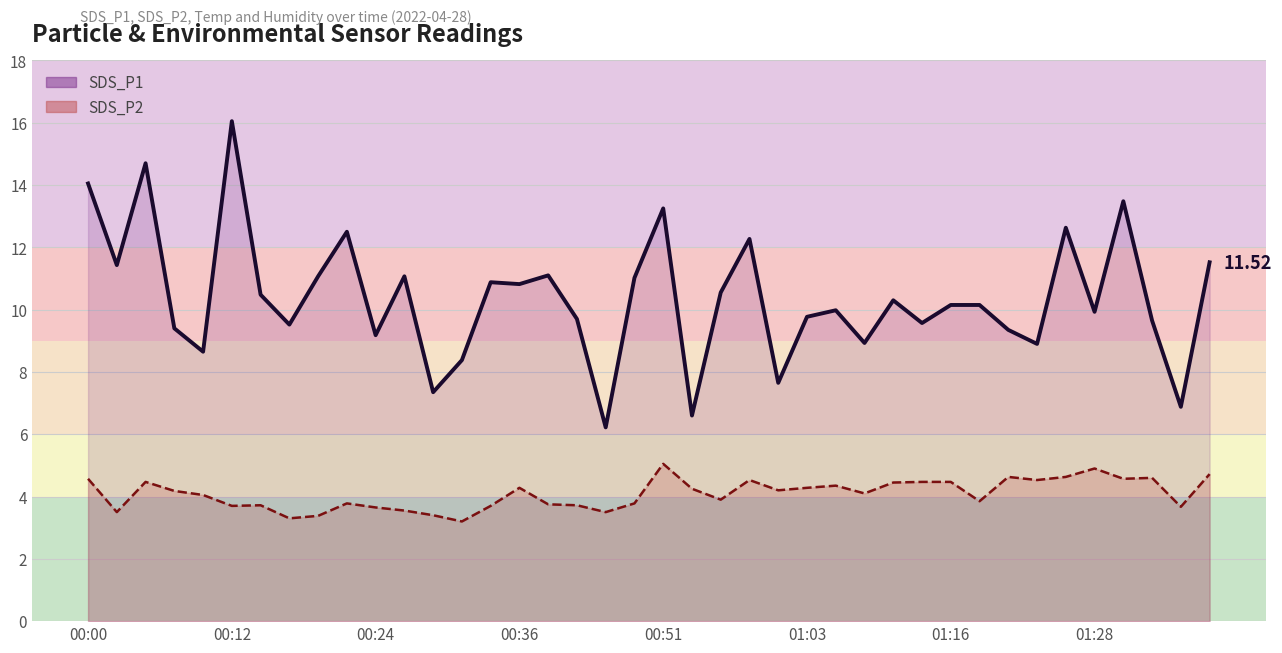

The SDS_P1 series shows 6.2 at 00:36. True or false?

False